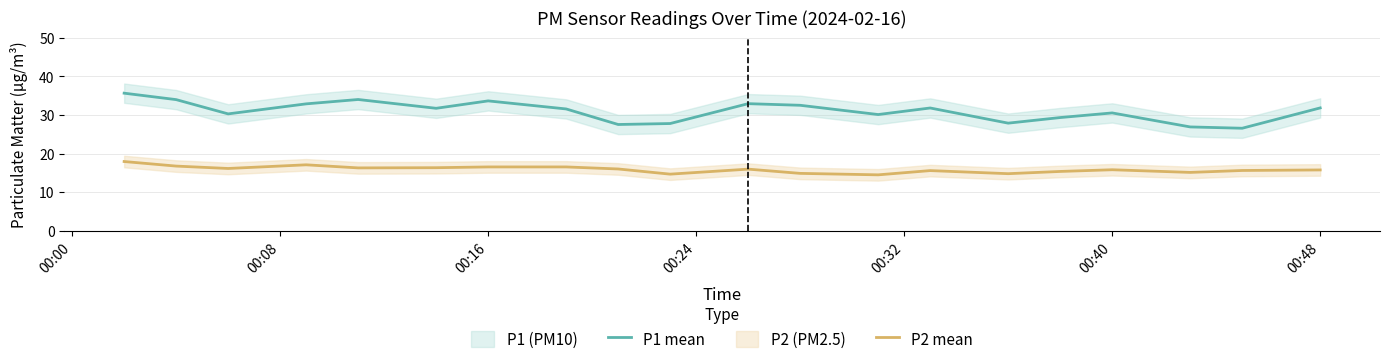

True or false: P2 mean and P1 mean cross at least once.

False